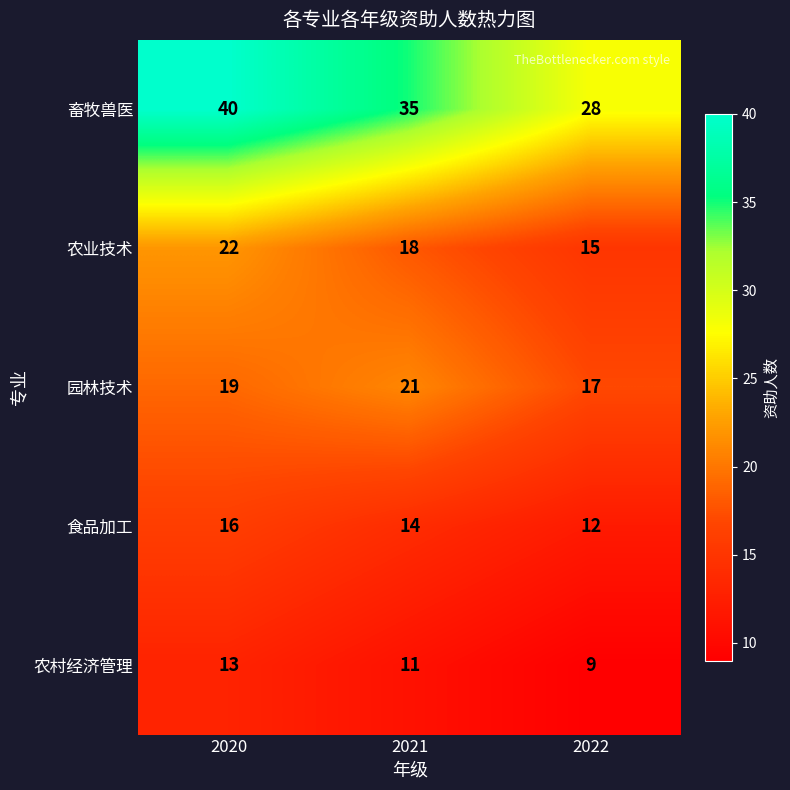

Which series has the largest total across all categories?

畜牧兽医